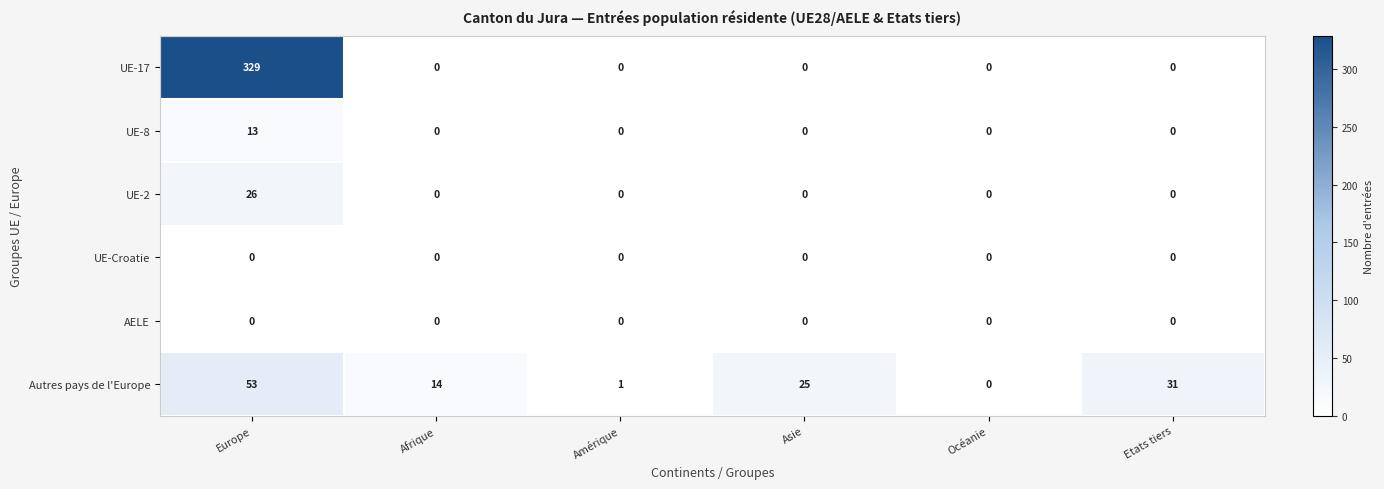

What is the maximum value shown in the chart?

329